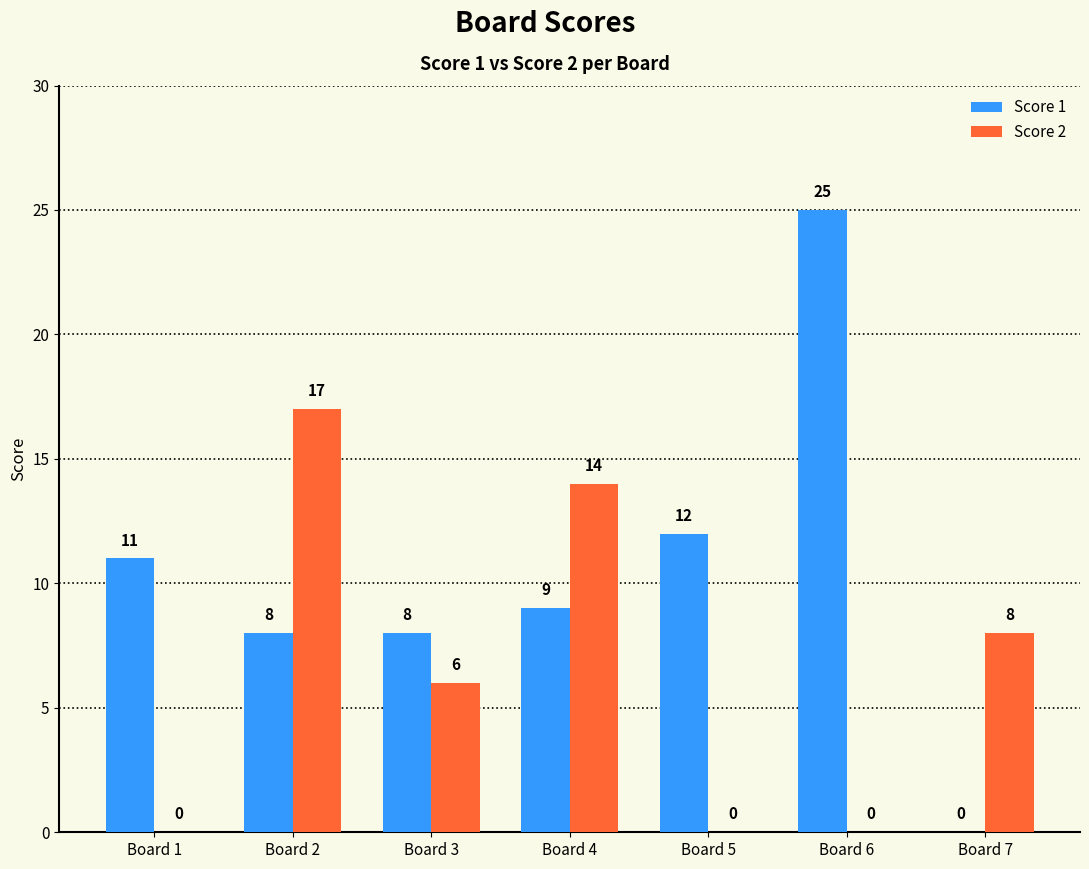

What is the maximum value for Score 1?

25